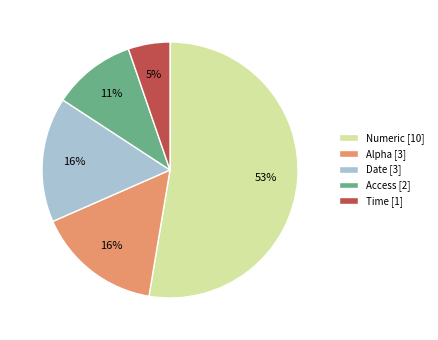

Combined, do Numeric [10] and Alpha [3] account for over 50%?

Yes